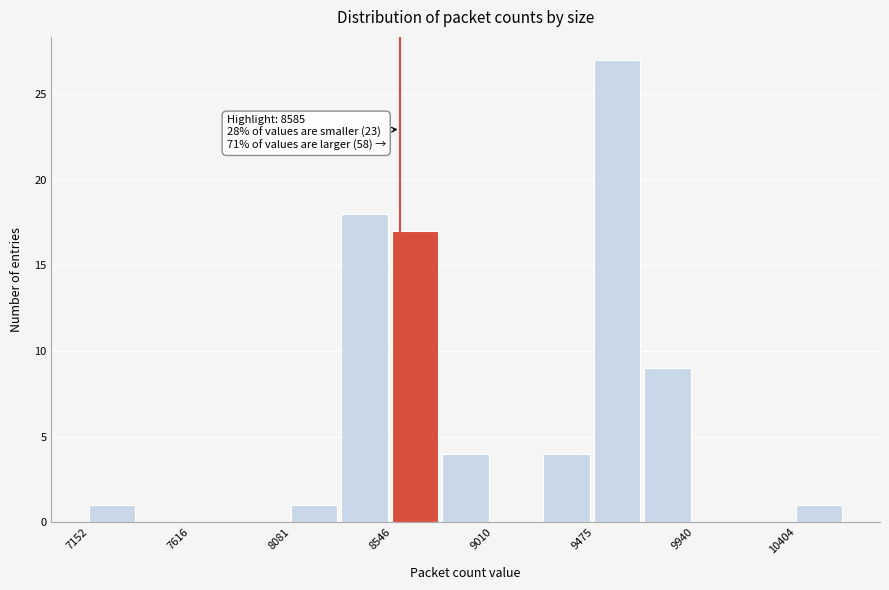

Over which range of the x-axis is the bar tallest?

9500 to 9700